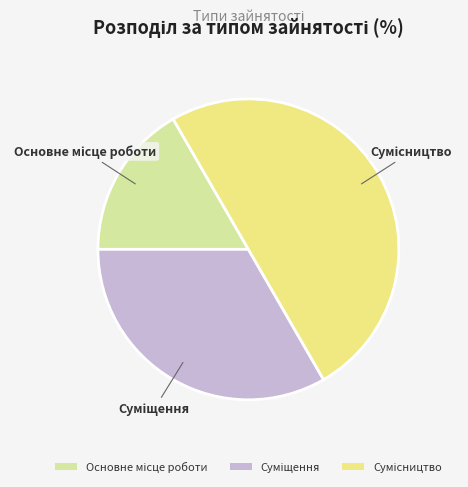

True or false: Суміщення accounts for 33% of the total.

True